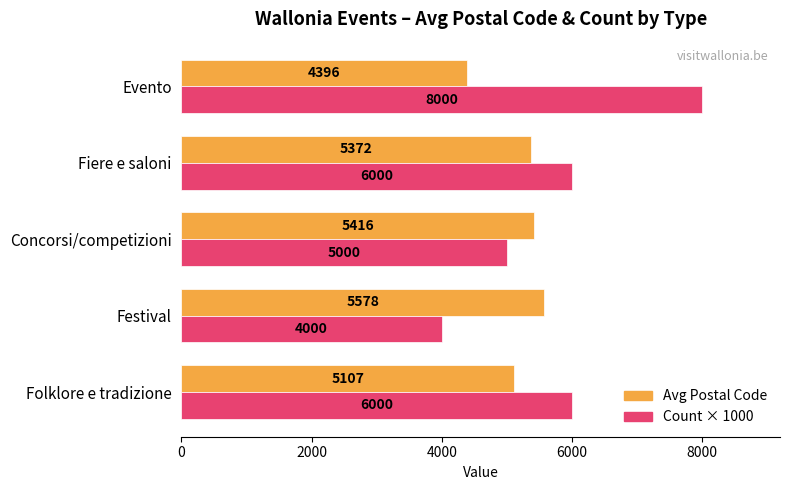

What is the lowest value of the Count × 1000 series?

4000.0